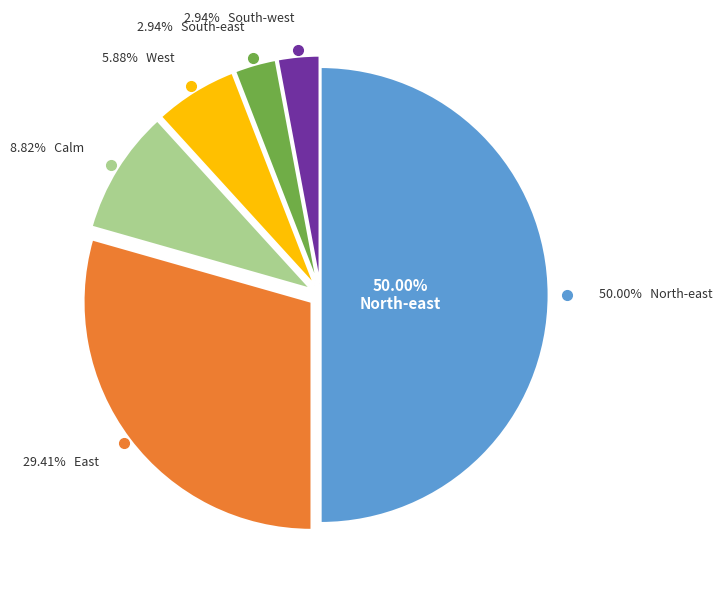

How many segments does this pie chart have?

6